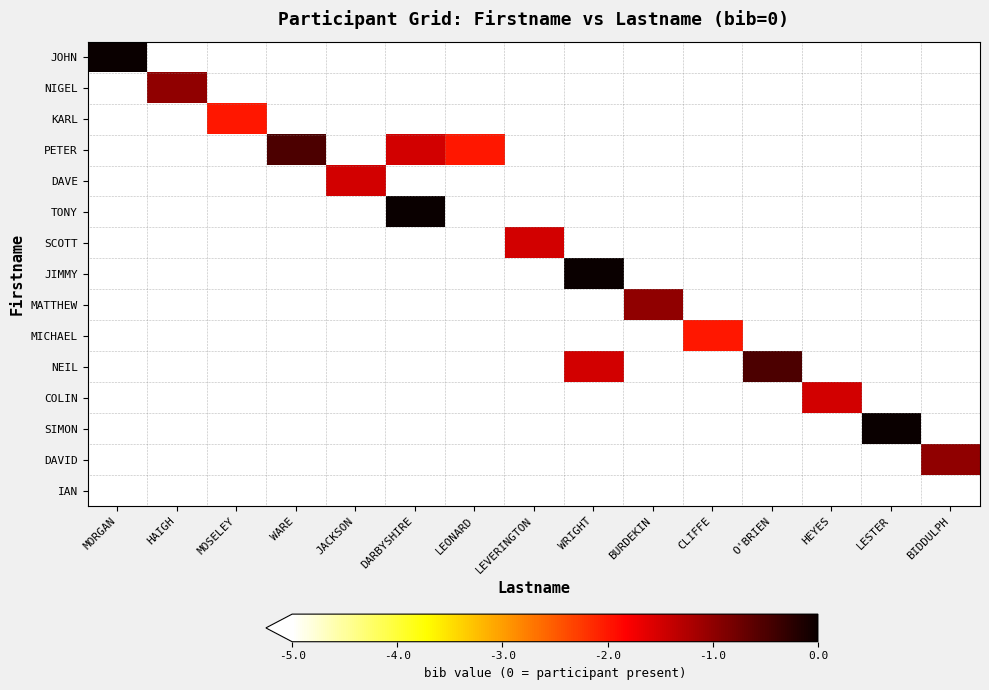

Rank the series at LEVERINGTON from lowest to highest value.

JOHN, NIGEL, KARL, PETER, DAVE, TONY, JIMMY, MATTHEW, MICHAEL, NEIL, COLIN, SIMON, DAVID, IAN, SCOTT